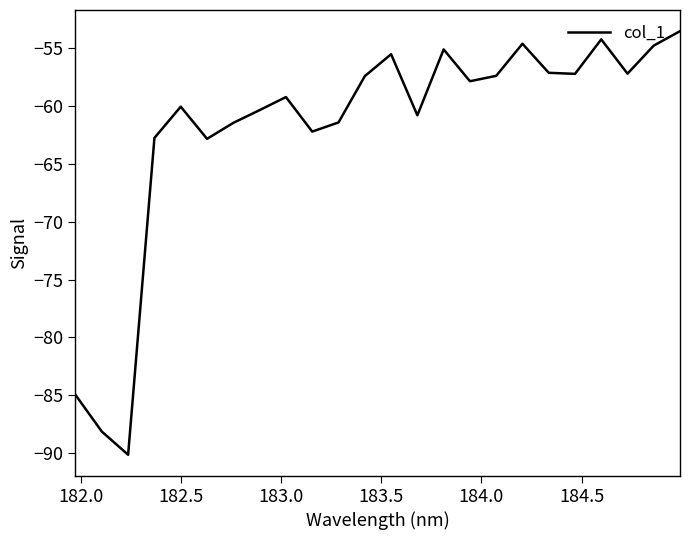

What is the maximum value shown in the chart?

-53.5